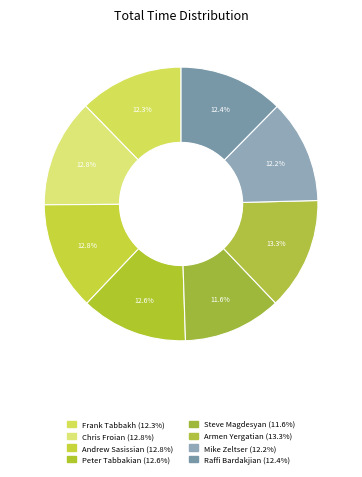

Do Mike Zeltser and Peter Tabbakian together represent more than half of the pie?

No